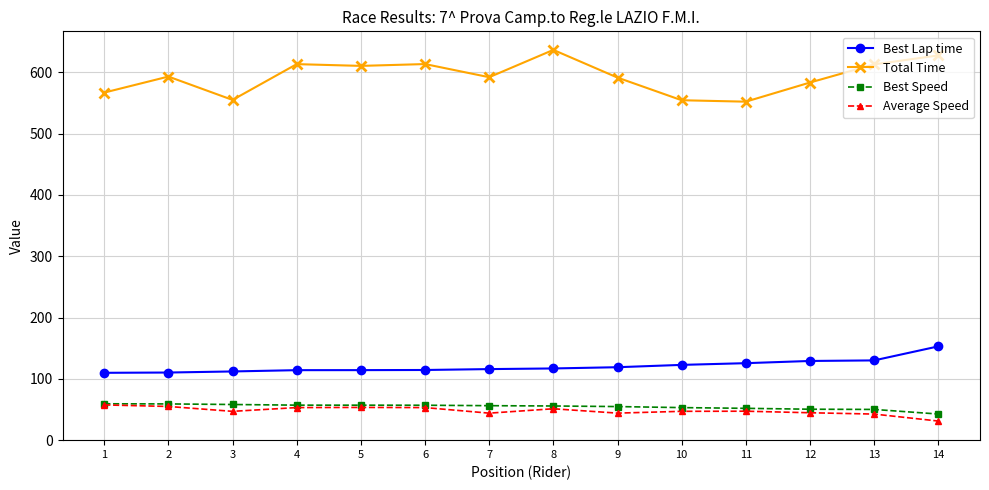

Where is the first local minimum for Total Time?

3